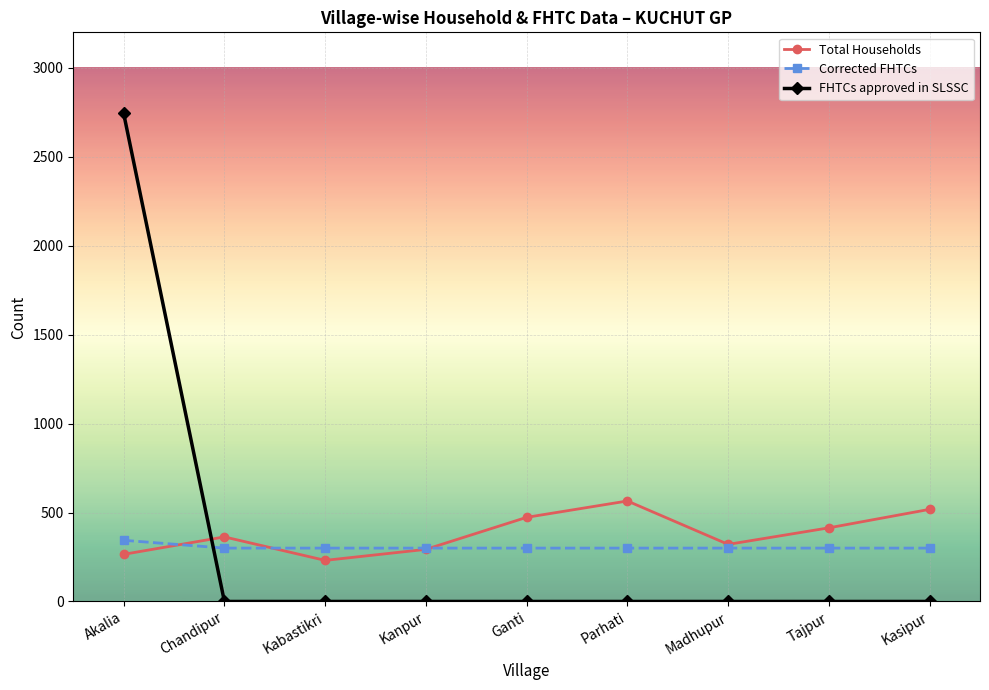

What are all the series names shown in the legend?

Total Households, Corrected FHTCs, FHTCs approved in SLSSC